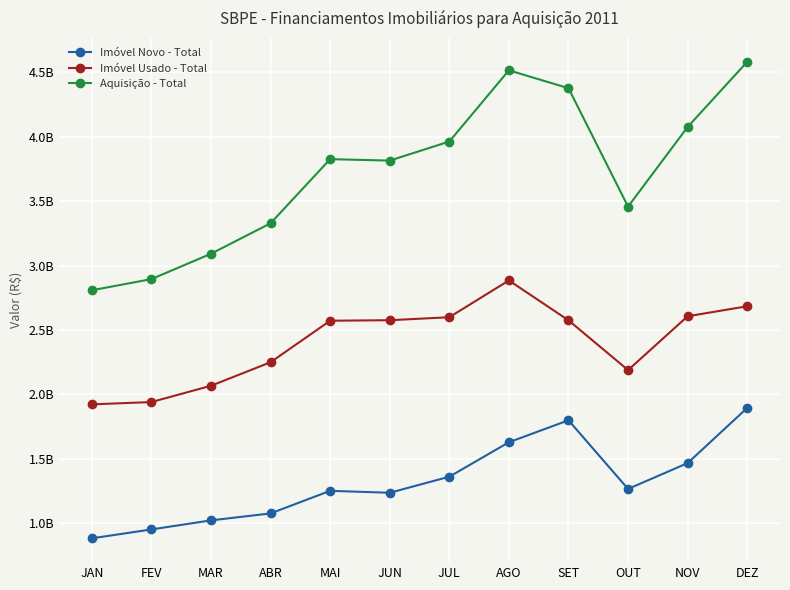

Which series has the largest range (max minus min)?

Aquisição - Total